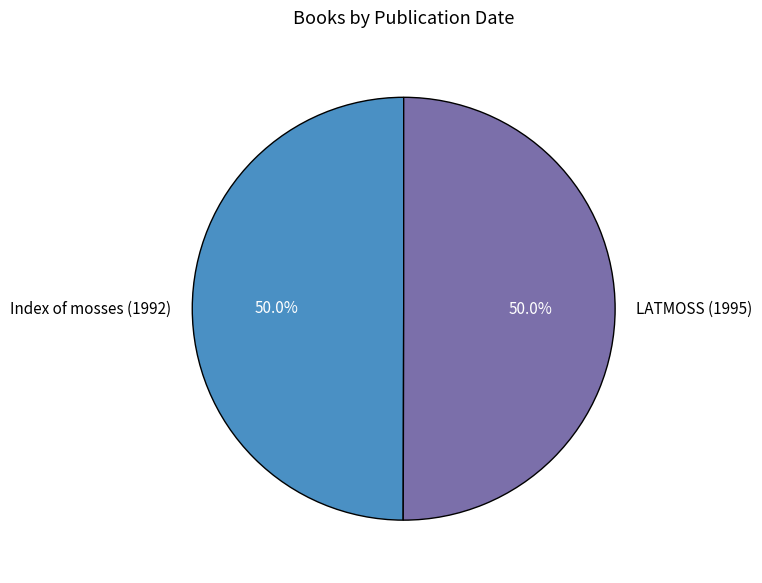

Combined, do LATMOSS (1995) and Index of mosses (1992) account for over 50%?

Yes